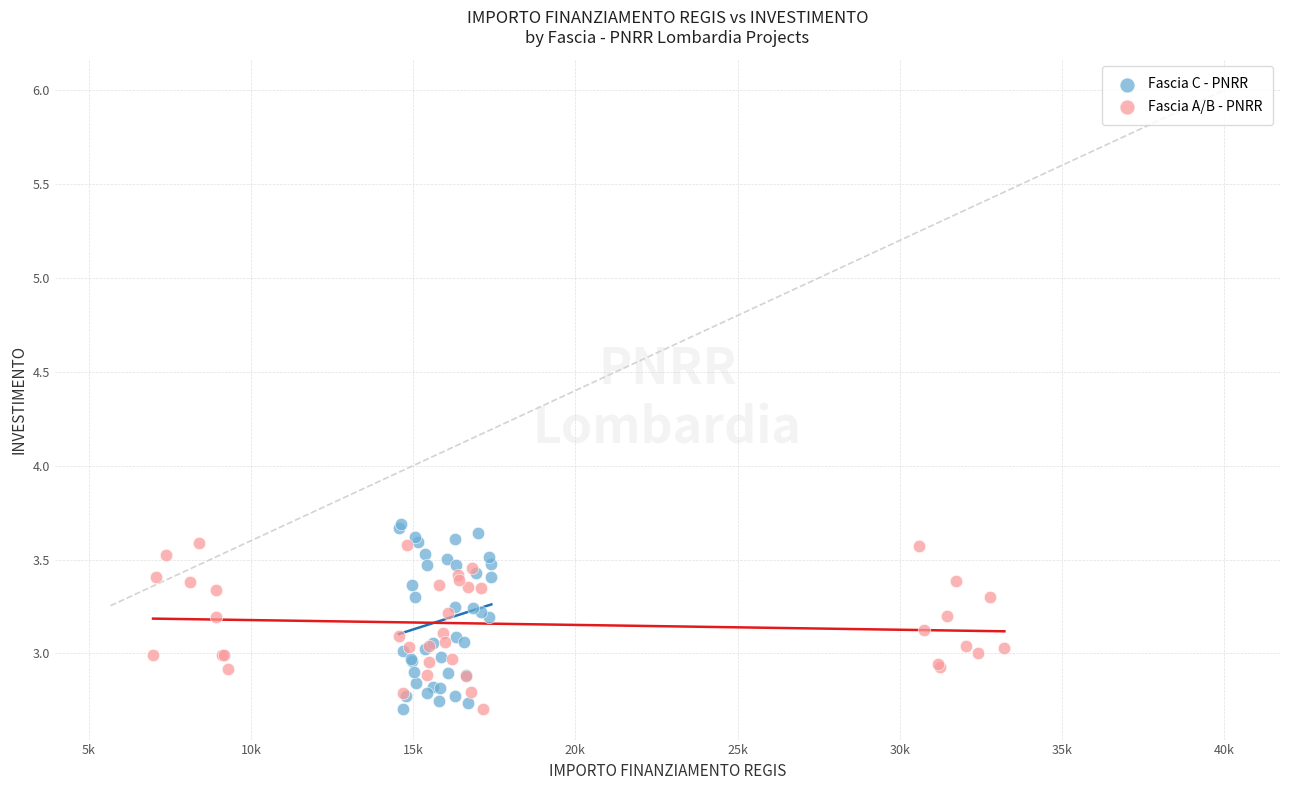

What are all the series names shown in the legend?

Fascia C - PNRR, Fascia A/B - PNRR